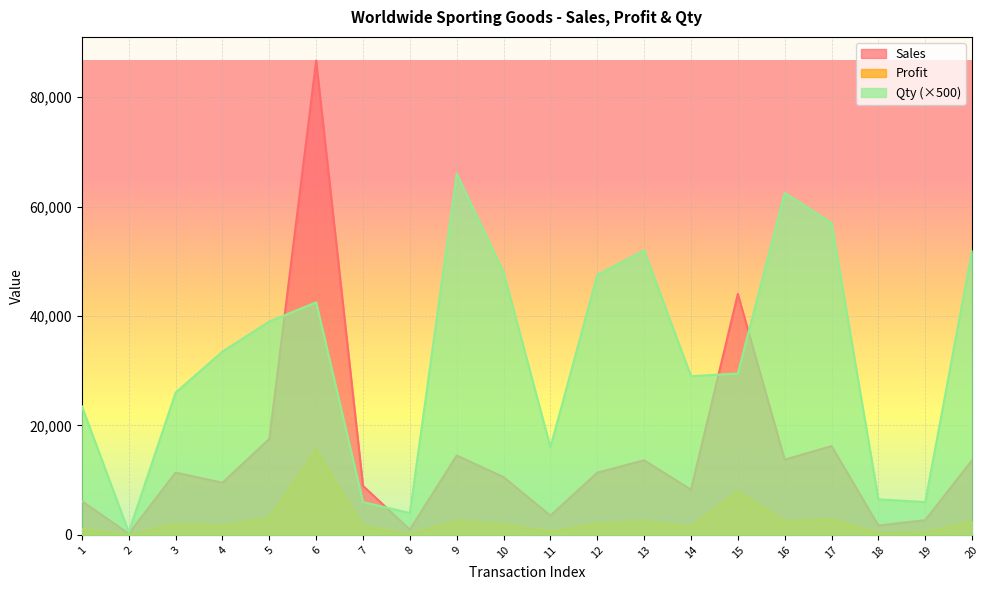

How many lines are shown in the chart?

3